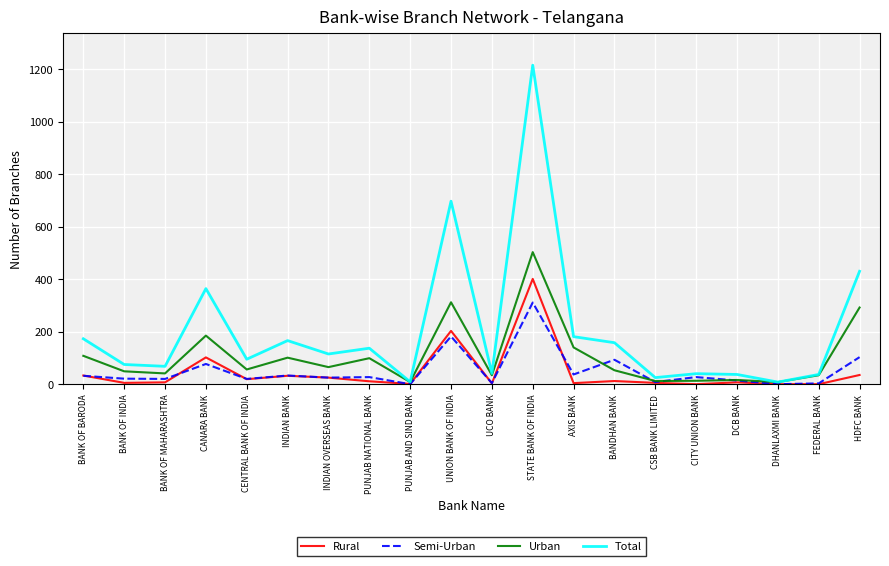

Rank the series by their maximum value, from highest to lowest.

Total, Urban, Rural, Semi-Urban